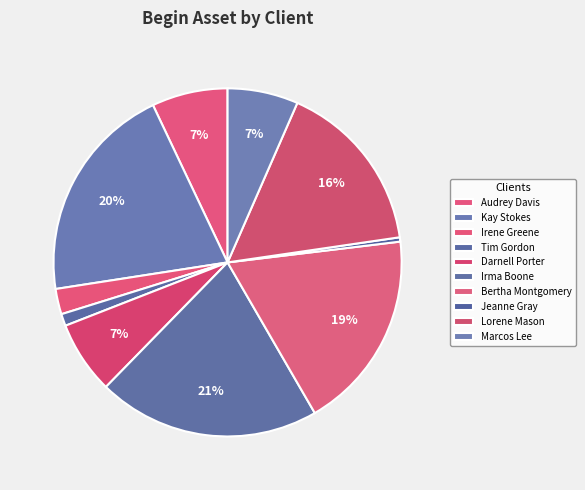

Which has a higher value, Darnell Porter or Bertha Montgomery?

Bertha Montgomery